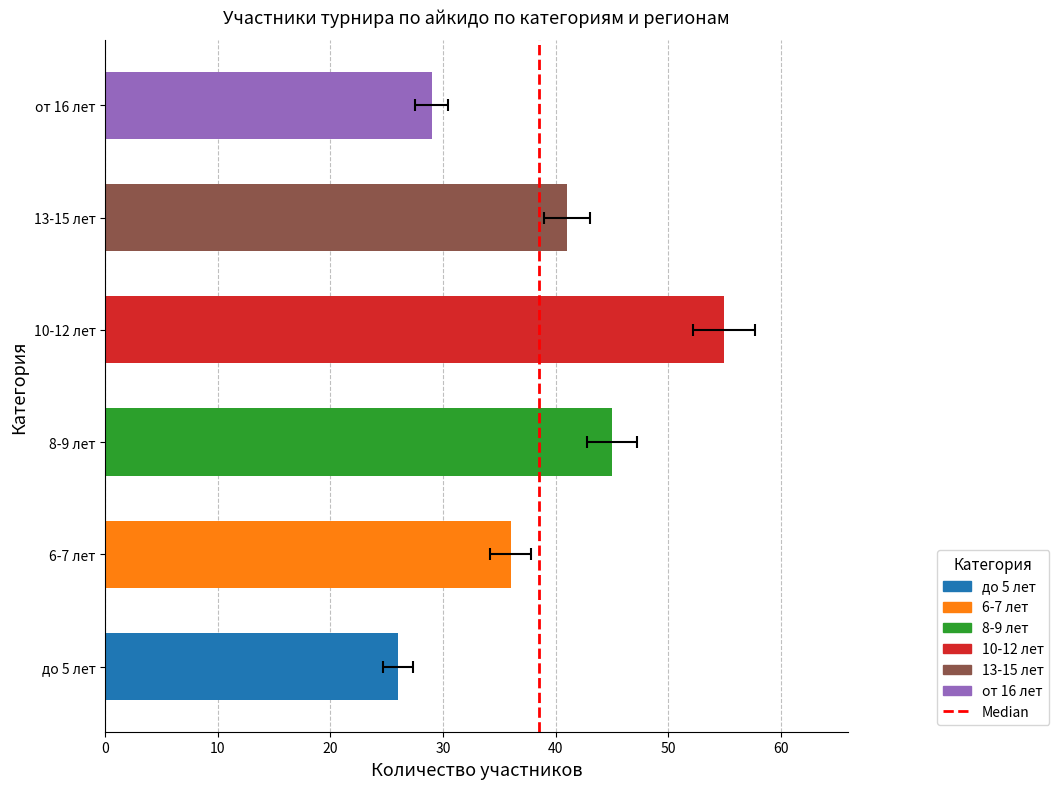

Are the bars horizontal?

Yes